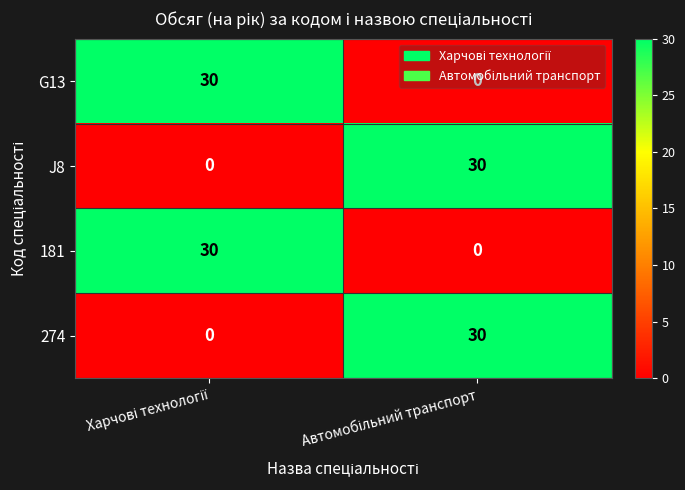

What is the difference between the maximum and minimum values in the 274 series?

30